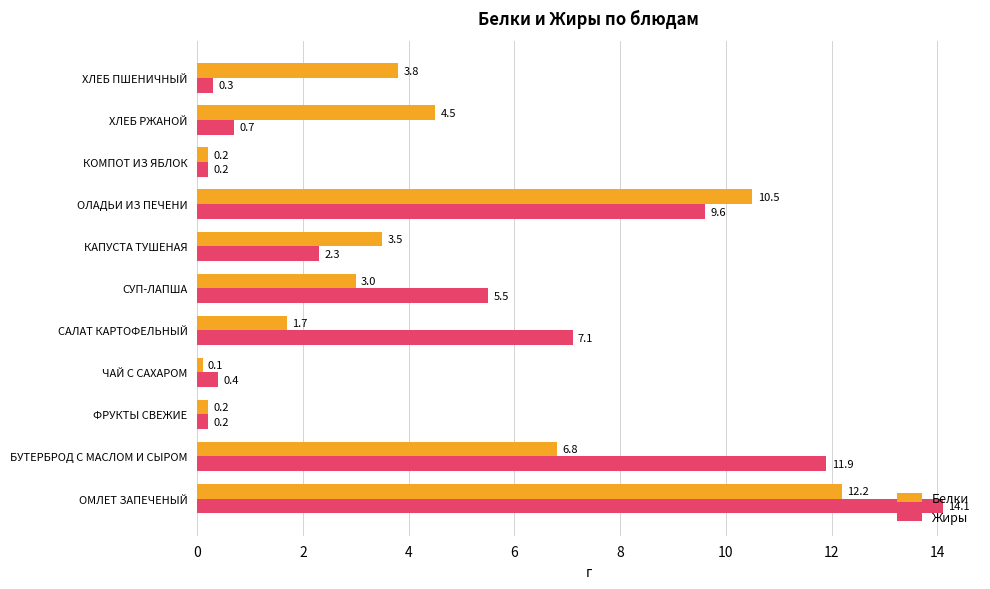

What is the difference between the Белки values at КАПУСТА ТУШЕНАЯ and ЧАЙ С САХАРОМ?

3.4